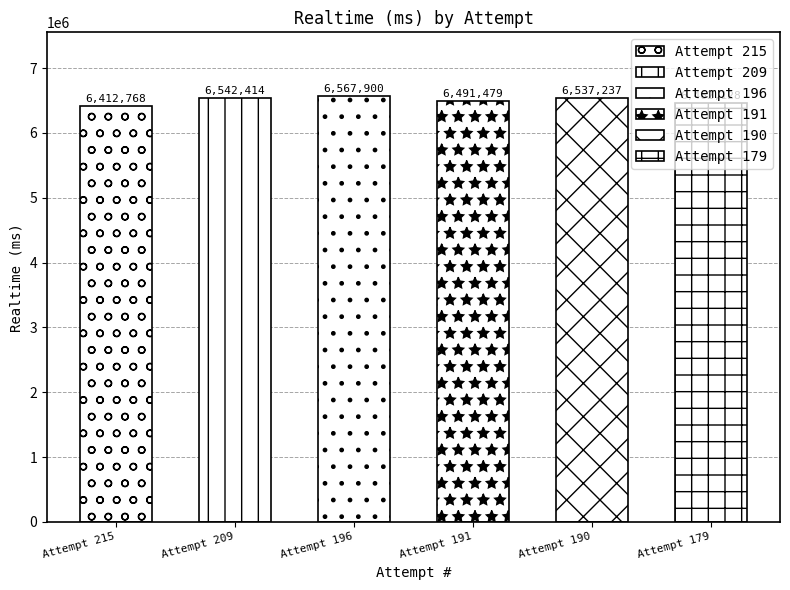

How many bars are there in total?

6